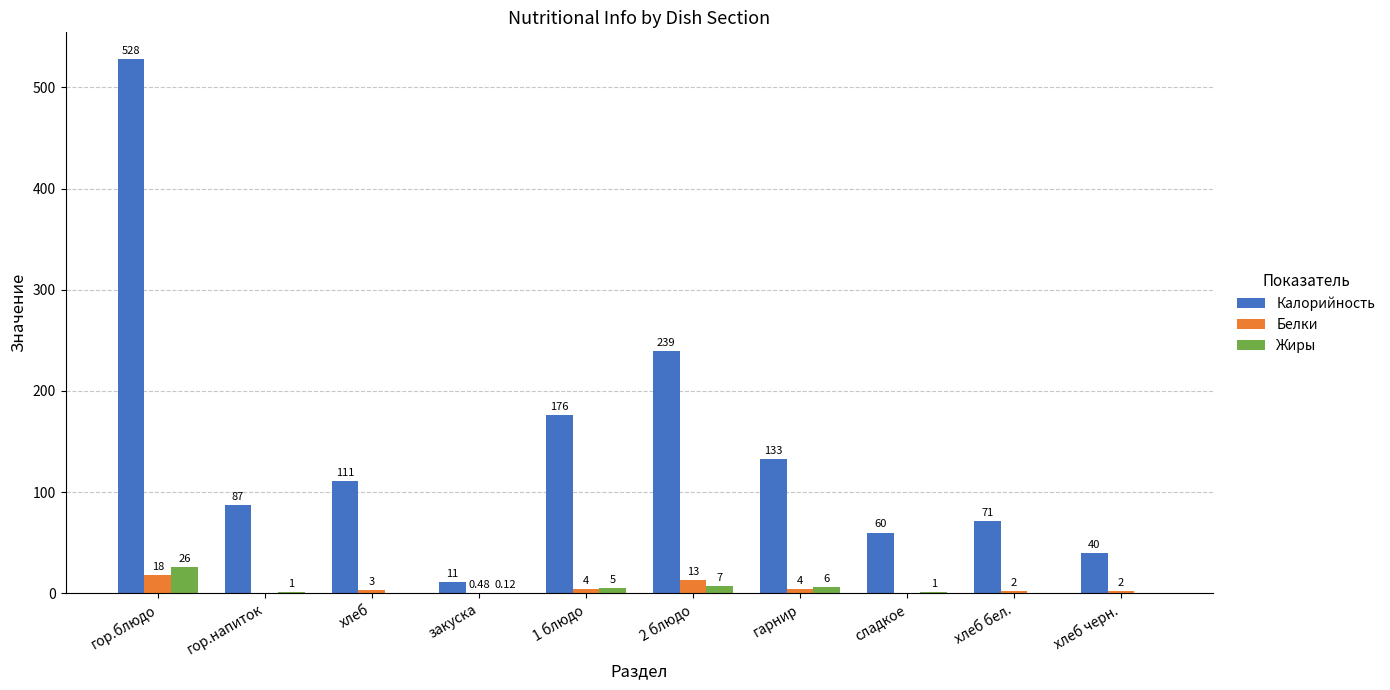

How many groups of bars are there?

10